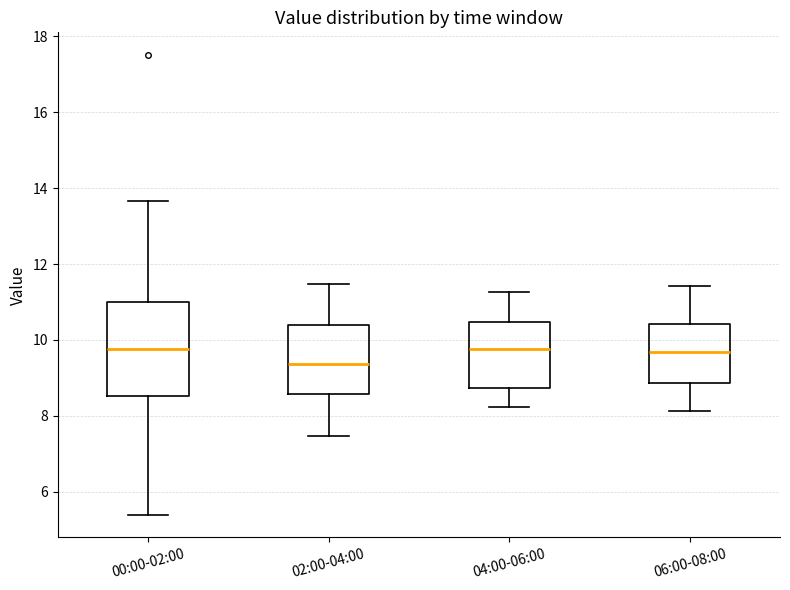

Reading left to right, read every box against the y-axis: the position of its median line, the range the box covers, and the ends of its whiskers. The values are not printed on the chart, so give them approximately, as read against the axis.

00:00-02:00: median 9.8, box 8.6 to 11.0, whiskers 5.4 to 13.6
02:00-04:00: median 9.4, box 8.6 to 10.4, whiskers 7.4 to 11.4
04:00-06:00: median 9.8, box 8.8 to 10.4, whiskers 8.2 to 11.2
06:00-08:00: median 9.6, box 8.8 to 10.4, whiskers 8.2 to 11.4